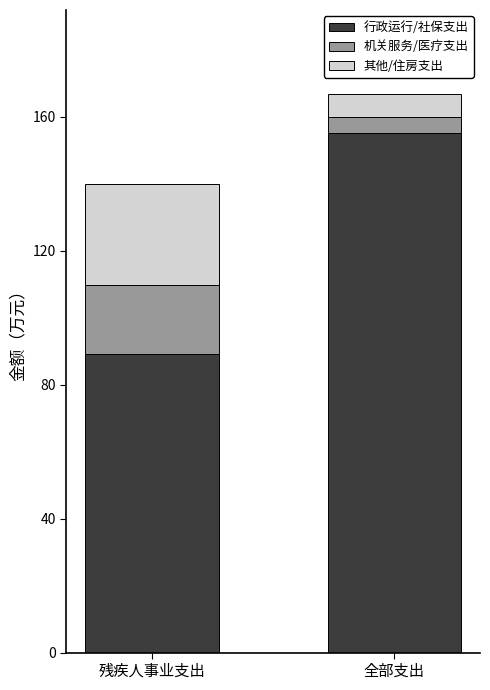

Are the bars grouped side by side (vs. stacked)?

No